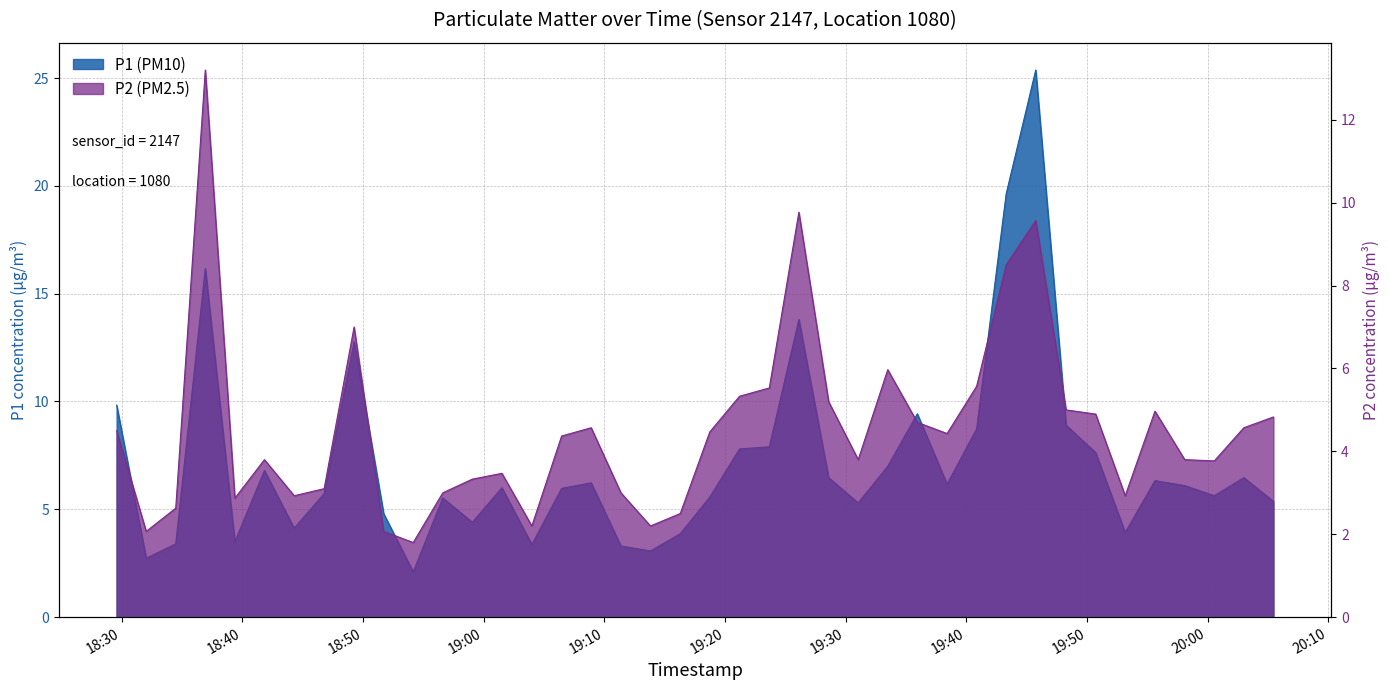

Reading right to left, what are all the values shown in this chart?

P1 (PM10): 5.4	6.5	5.6	6.1	6.3	3.9	7.6	8.9	25.4	19.6	8.7	6.2	9.4	7.0	5.3	6.5	13.8	7.9	7.8	5.6	3.9	3.1	3.3	6.2	6.0	3.4	6.0	4.4	5.5	2.1	4.8	12.8	5.7	4.1	6.8	3.5	16.2	3.4	2.7	9.8
P2 (PM2.5): 4.8	4.6	3.8	3.8	5.0	2.9	4.9	5.0	9.6	8.5	5.6	4.4	4.7	6.0	3.8	5.2	9.8	5.5	5.3	4.5	2.5	2.2	3.0	4.6	4.4	2.2	3.5	3.3	3.0	1.8	2.1	7.0	3.1	2.9	3.8	2.9	13.2	2.6	2.1	4.5